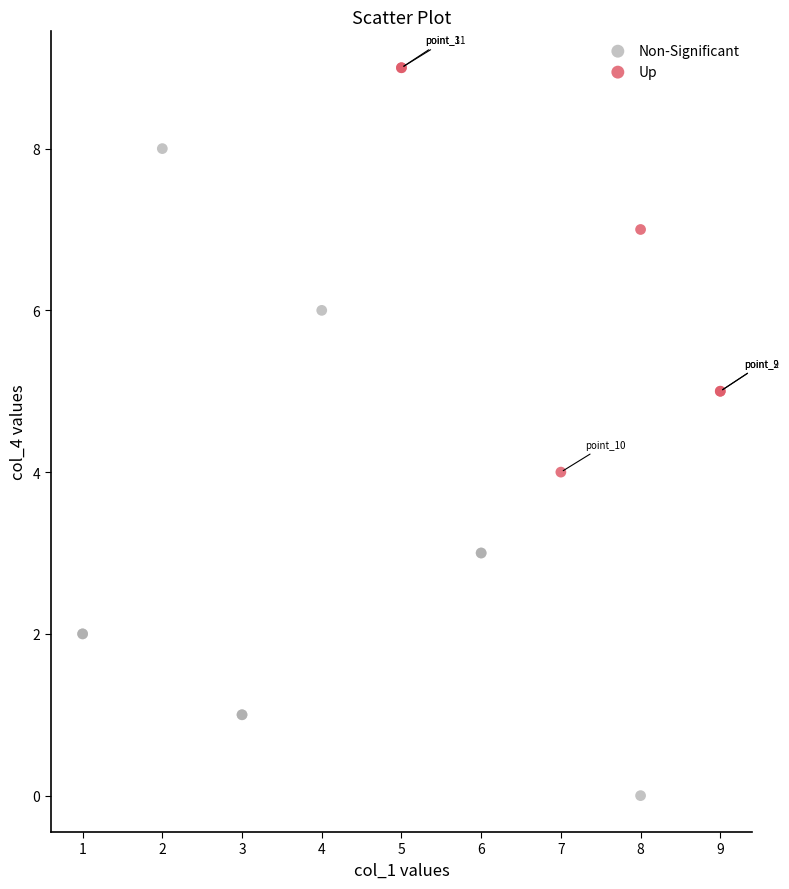

Which series has the largest Y range (max minus min)?

Non-Significant